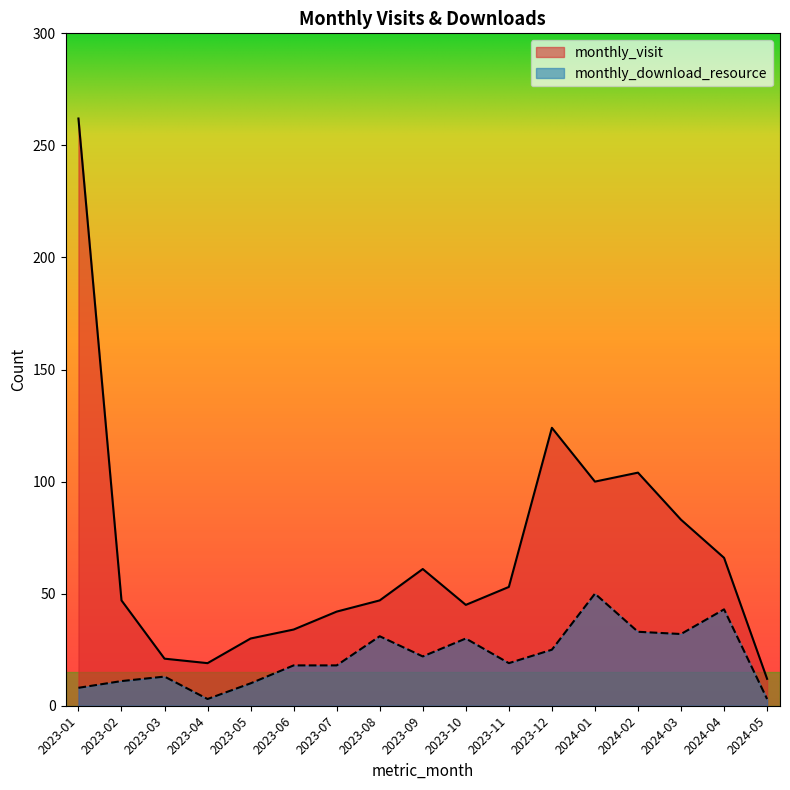

Reading right to left, what are all the values shown in this chart?

monthly_visit: 12	66	83	104	100	124	53	45	61	47	42	34	30	19	21	47	262
monthly_download_resource: 3	43	32	33	50	25	19	30	22	31	18	18	10	3	13	11	8